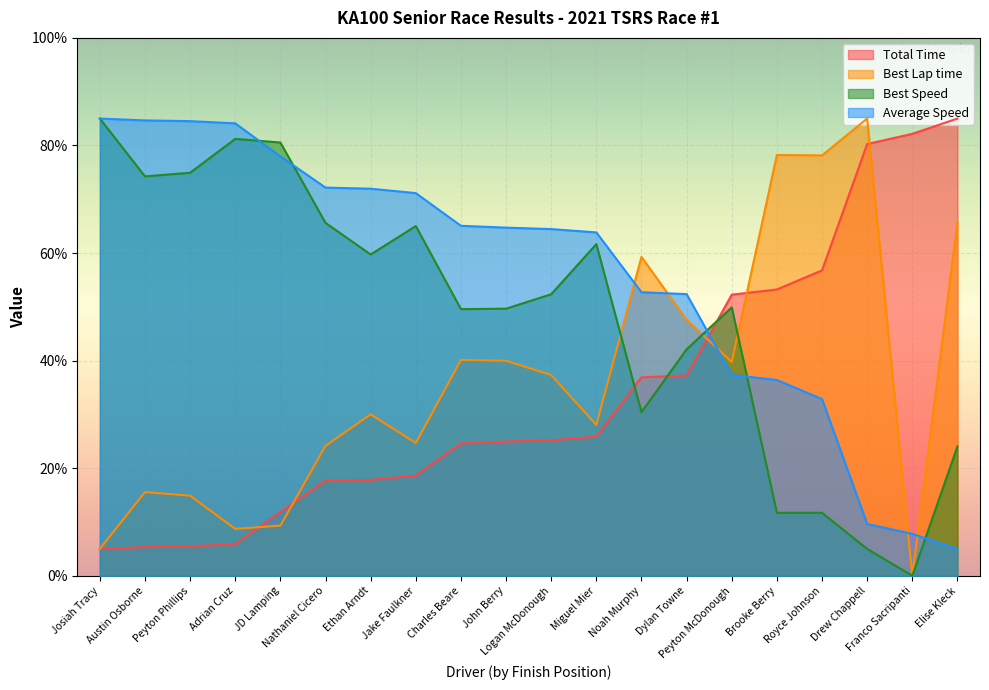

What is the minimum value shown in the chart?

0.0